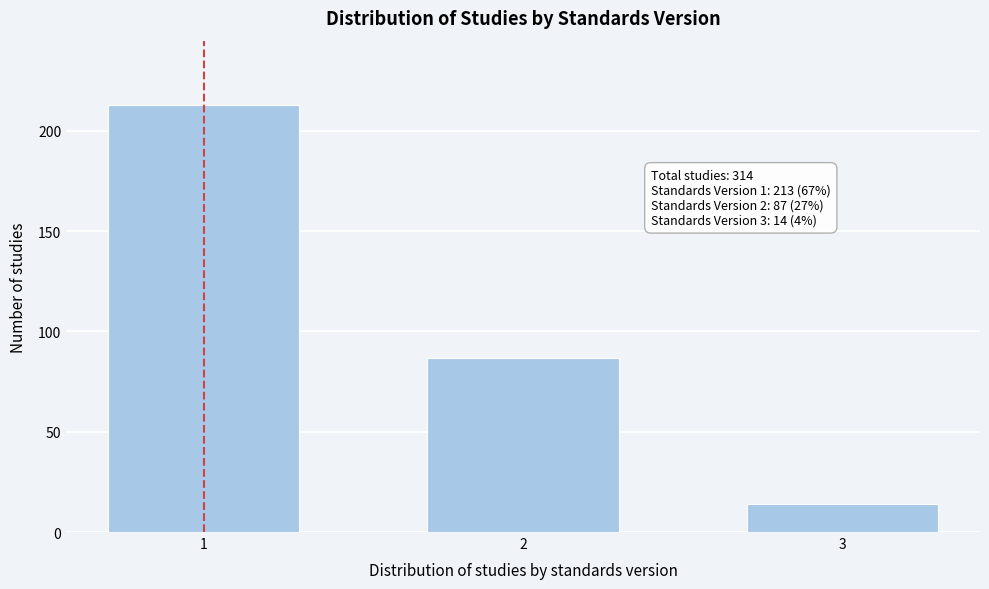

Reading right to left, list all the values displayed in this chart.

14	87	213